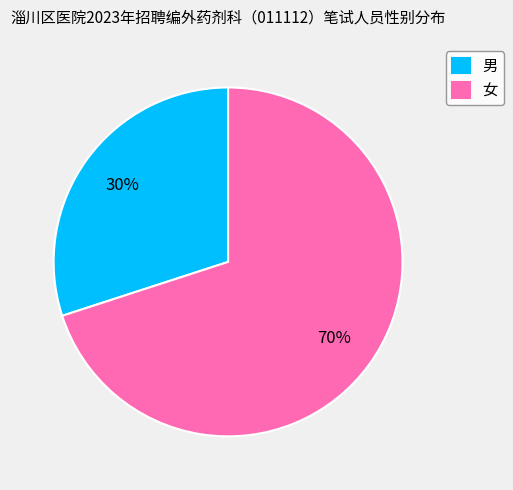

Is it true that 男 is 35% of the pie?

False